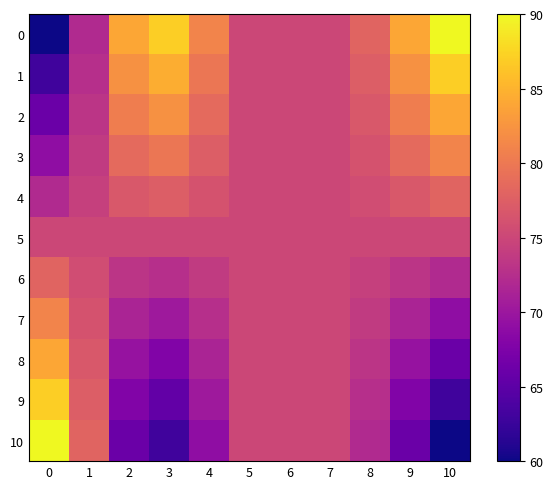

Reading left to right, list all the values displayed in this chart.

0: 0=60.0	1=72.0	2=84.0	3=87.0	4=81.0	5=75.0	6=75.0	7=75.0	8=78.0	9=84.0	10=90.0
1: 0=63.0	1=72.6	2=82.2	3=84.6	4=79.8	5=75.0	6=75.0	7=75.0	8=77.4	9=82.2	10=87.0
2: 0=66.0	1=73.2	2=80.4	3=82.2	4=78.6	5=75.0	6=75.0	7=75.0	8=76.8	9=80.4	10=84.0
3: 0=69.0	1=73.8	2=78.6	3=79.8	4=77.4	5=75.0	6=75.0	7=75.0	8=76.2	9=78.6	10=81.0
4: 0=72.0	1=74.4	2=76.8	3=77.4	4=76.2	5=75.0	6=75.0	7=75.0	8=75.6	9=76.8	10=78.0
5: 0=75.0	1=75.0	2=75.0	3=75.0	4=75.0	5=75.0	6=75.0	7=75.0	8=75.0	9=75.0	10=75.0
6: 0=78.0	1=75.6	2=73.2	3=72.6	4=73.8	5=75.0	6=75.0	7=75.0	8=74.4	9=73.2	10=72.0
7: 0=81.0	1=76.2	2=71.4	3=70.2	4=72.6	5=75.0	6=75.0	7=75.0	8=73.8	9=71.4	10=69.0
8: 0=84.0	1=76.8	2=69.6	3=67.8	4=71.4	5=75.0	6=75.0	7=75.0	8=73.2	9=69.6	10=66.0
9: 0=87.0	1=77.4	2=67.8	3=65.4	4=70.2	5=75.0	6=75.0	7=75.0	8=72.6	9=67.8	10=63.0
10: 0=90.0	1=78.0	2=66.0	3=63.0	4=69.0	5=75.0	6=75.0	7=75.0	8=72.0	9=66.0	10=60.0